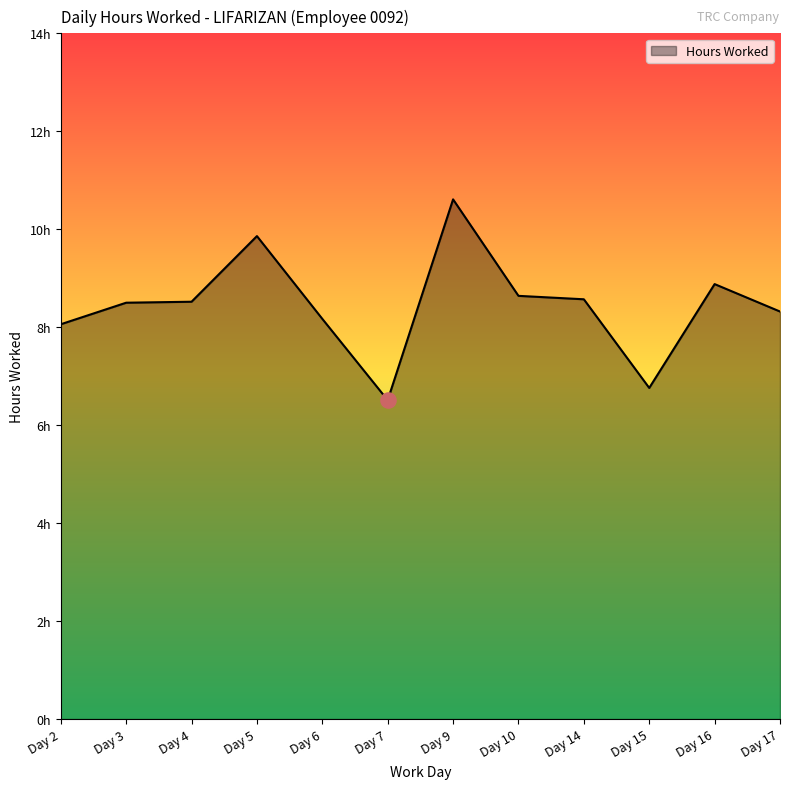

What is the change in value from Day 4 to Day 7?

-2.0